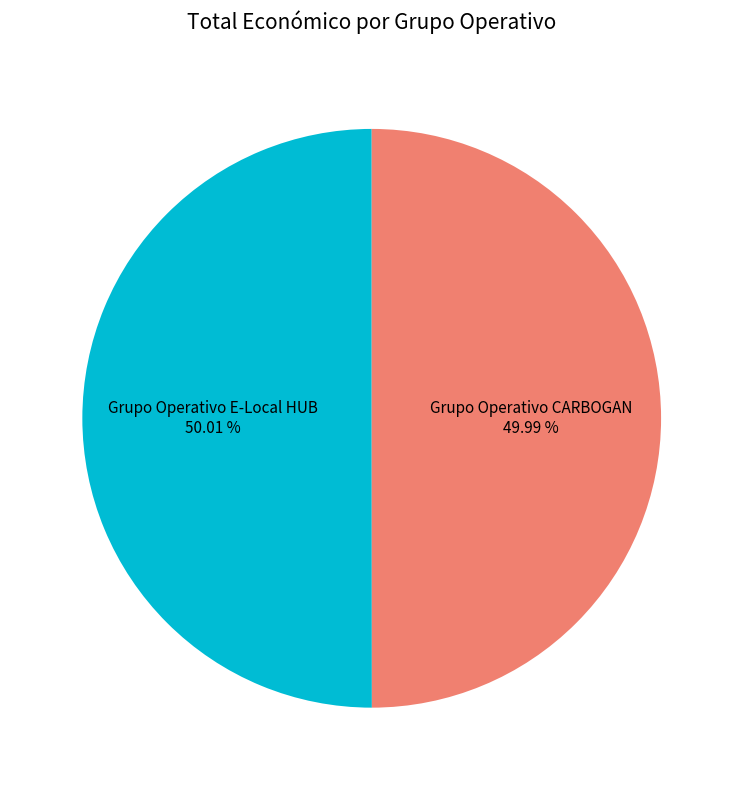

How many segments does this pie chart have?

2